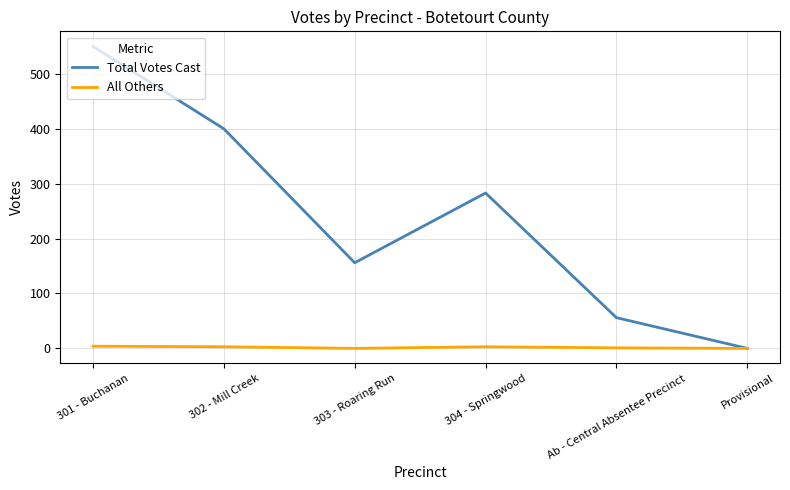

What are all the series names shown in the legend?

Total Votes Cast, All Others